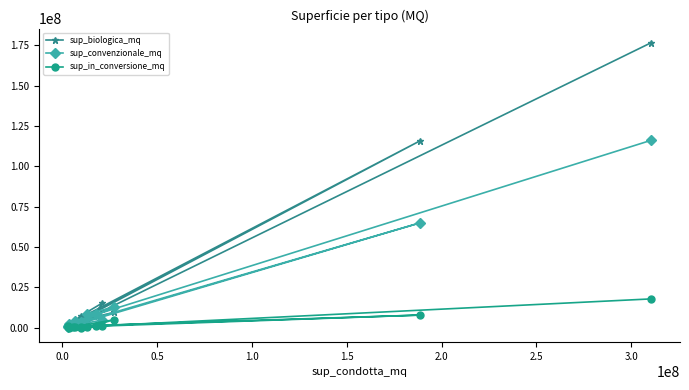

What is the maximum value for sup_convenzionale_mq?

116040009